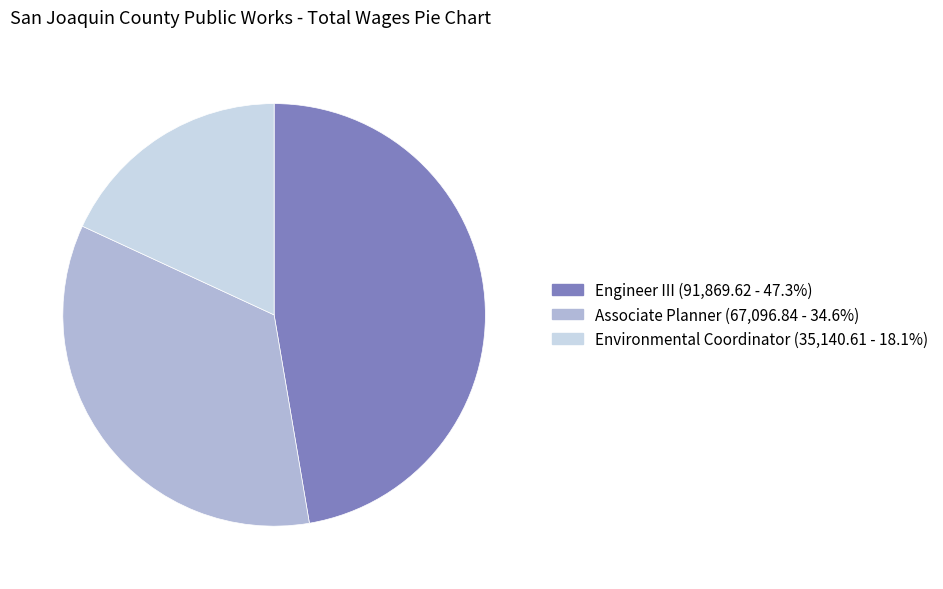

Which category has the biggest portion of the pie?

Engineer III